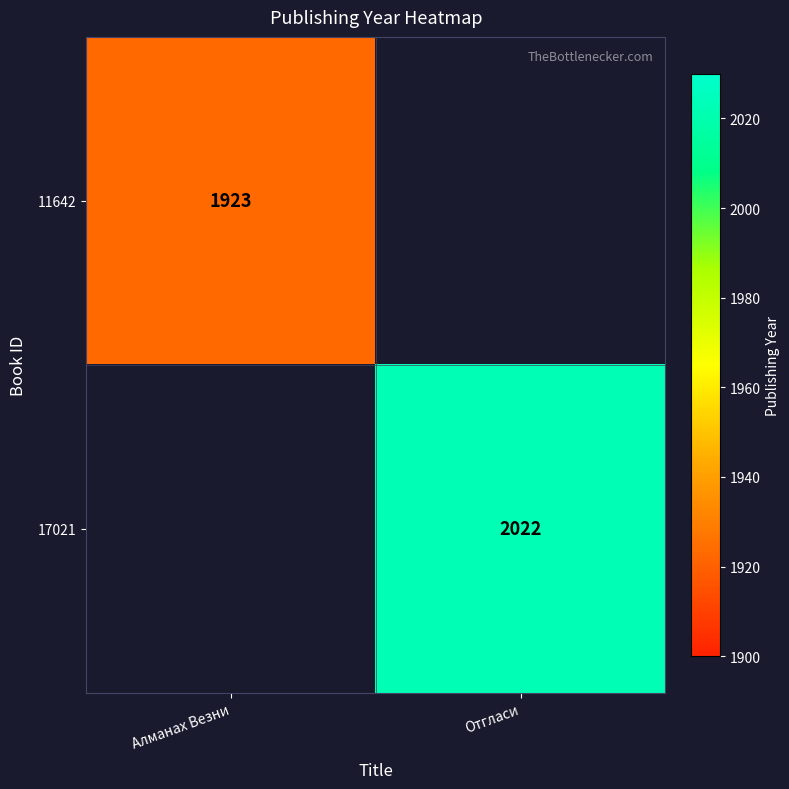

Is it true that 17021 equals 3569 at Отгласи?

False